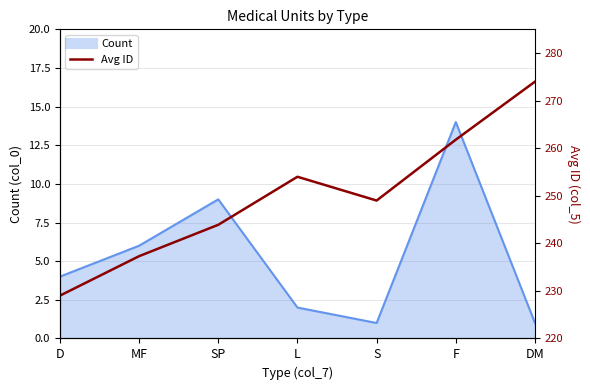

True or false: the data shows 334.7 at L.

False